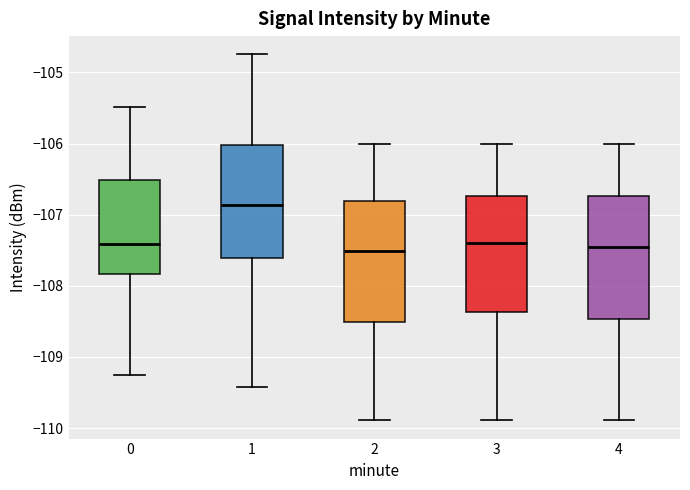

Reading left to right, read every box against the y-axis: the position of its median line, the range the box covers, and the ends of its whiskers. The values are not printed on the chart, so give them approximately, as read against the axis.

0: median -107.4, box -107.8 to -106.5, whiskers -109.3 to -105.5
1: median -106.9, box -107.6 to -106.0, whiskers -109.4 to -104.7
2: median -107.5, box -108.5 to -106.8, whiskers -109.9 to -106.0
3: median -107.4, box -108.4 to -106.7, whiskers -109.9 to -106.0
4: median -107.5, box -108.5 to -106.7, whiskers -109.9 to -106.0